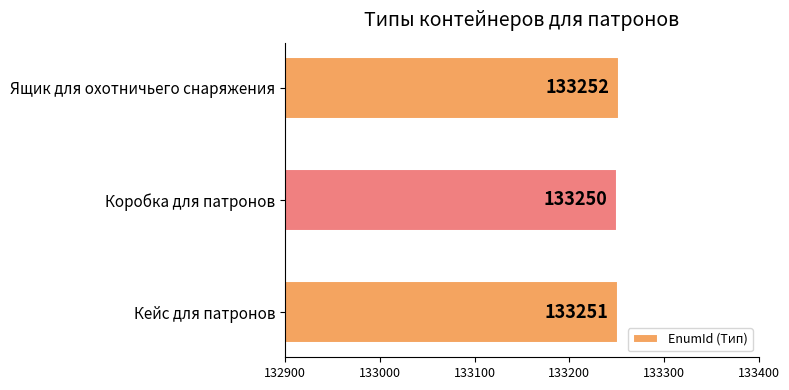

How many values are below 133251?

1